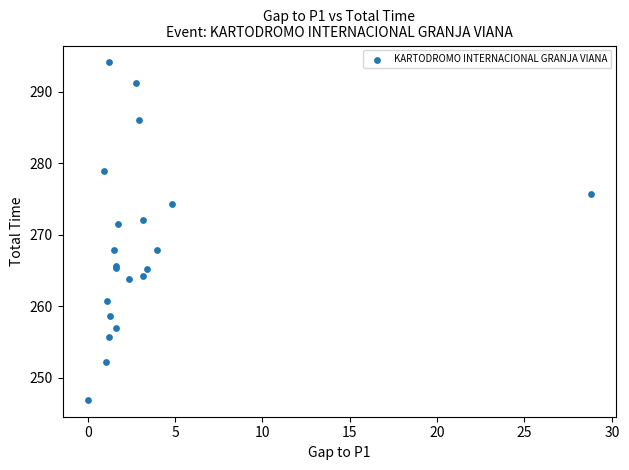

What Y value in the scatter plot is closest to 270?

271.5